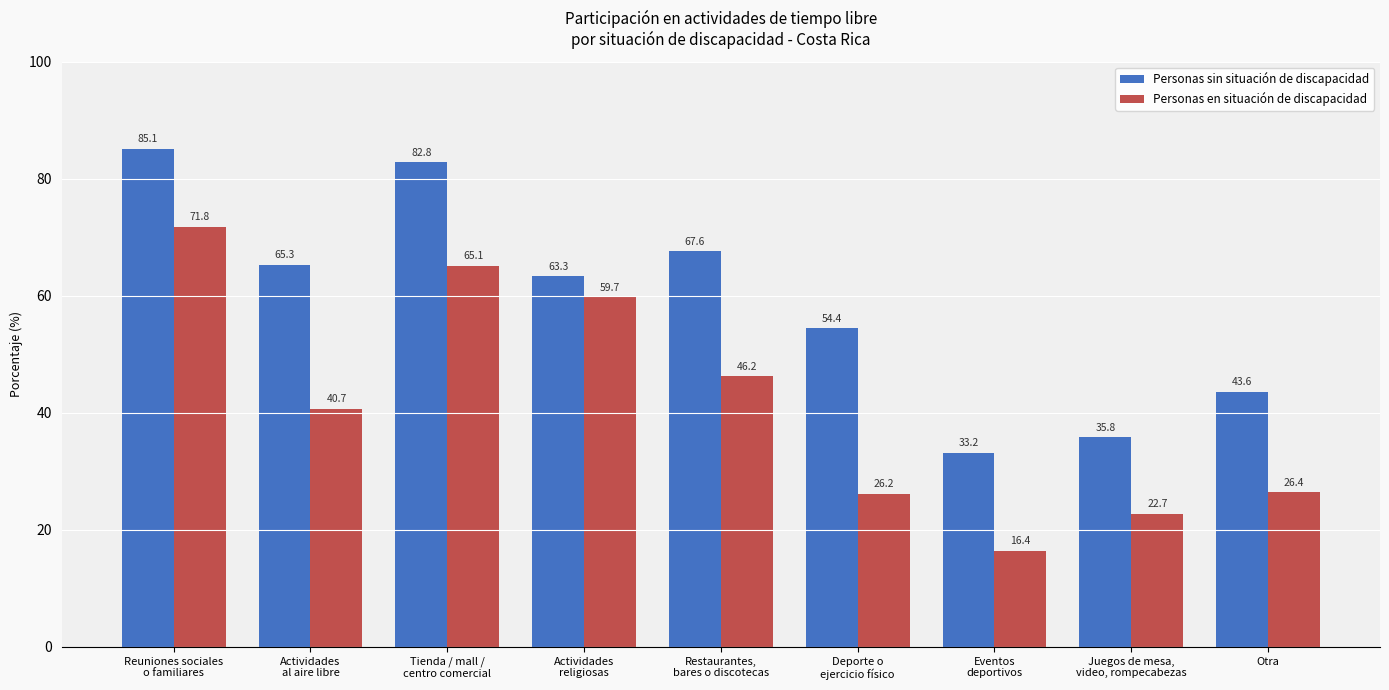

At Actividades
religiosas, list the series in order from smallest to largest.

Personas en situación de discapacidad, Personas sin situación de discapacidad